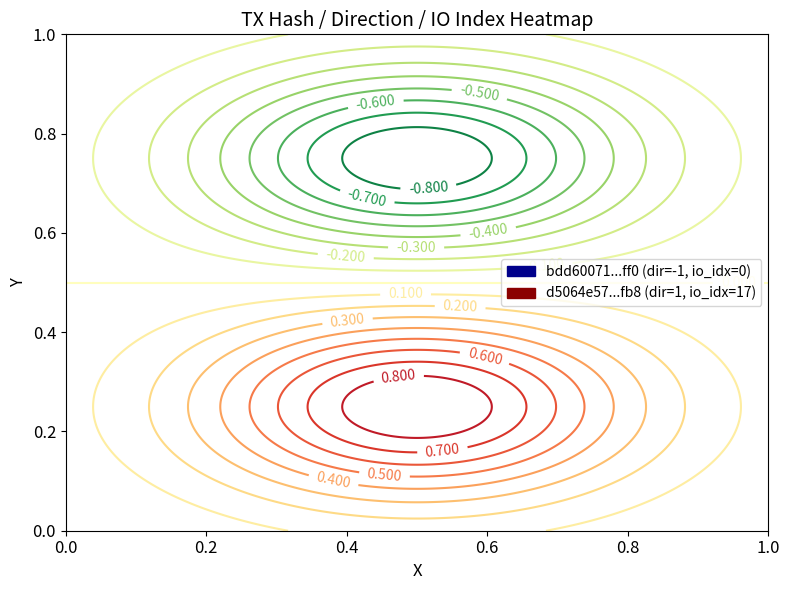

The bdd60071f204d7d15a96355e0377330cf1d1ff0 series shows -1 at -1. True or false?

True